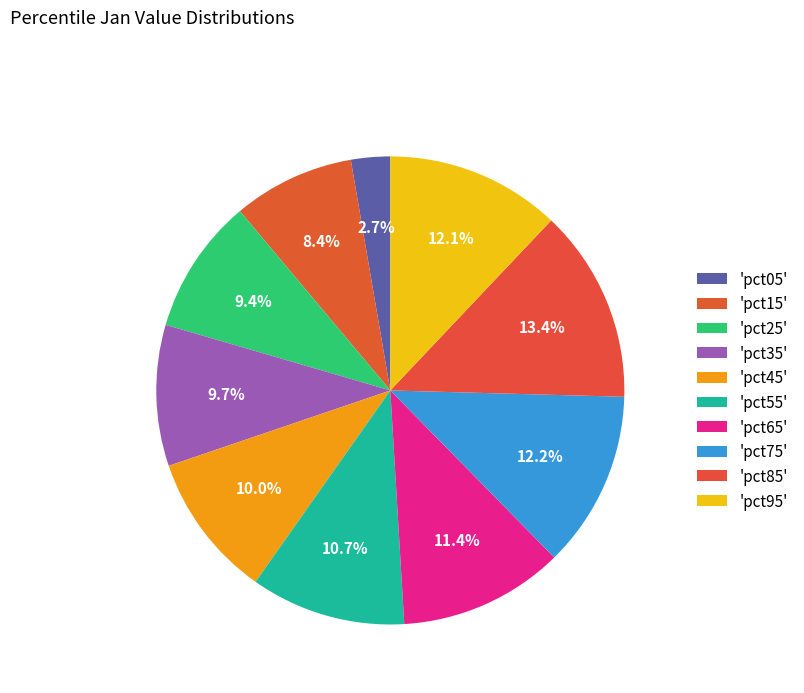

Does any single category account for the majority?

No